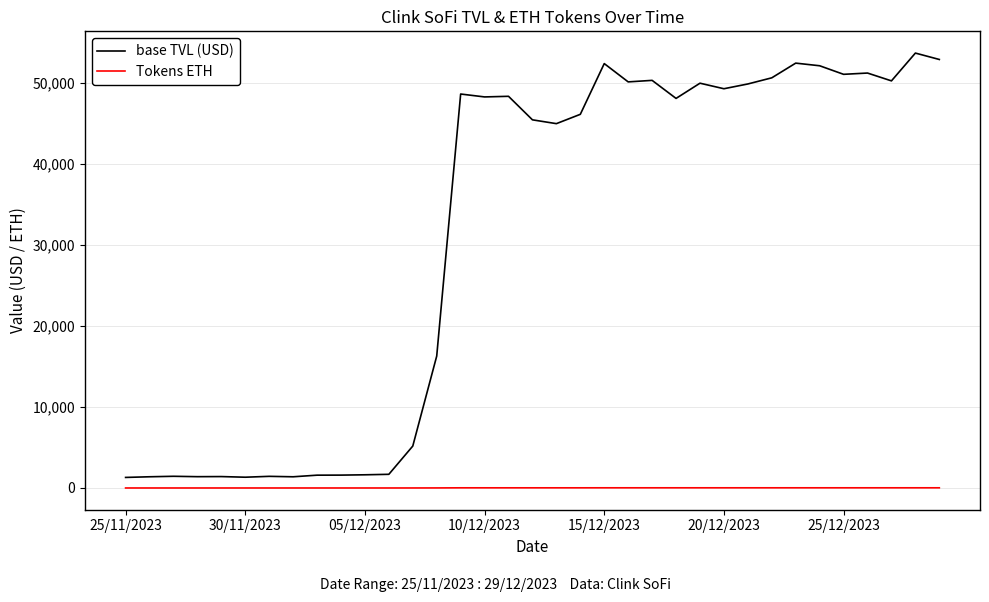

What is the difference between the second highest and minimum values in the base TVL (USD) series?

51623.3